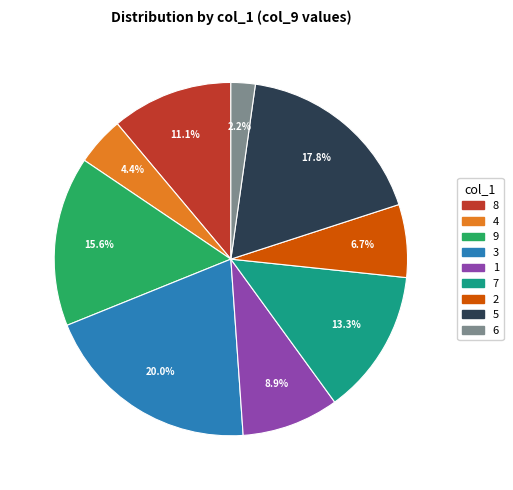

Does 9 account for over 50% of the chart?

No